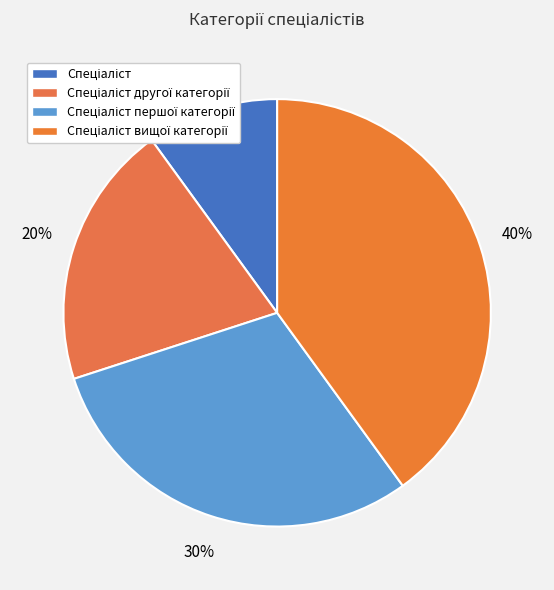

To the nearest percent, what portion does Спеціаліст другої категорії represent?

20%